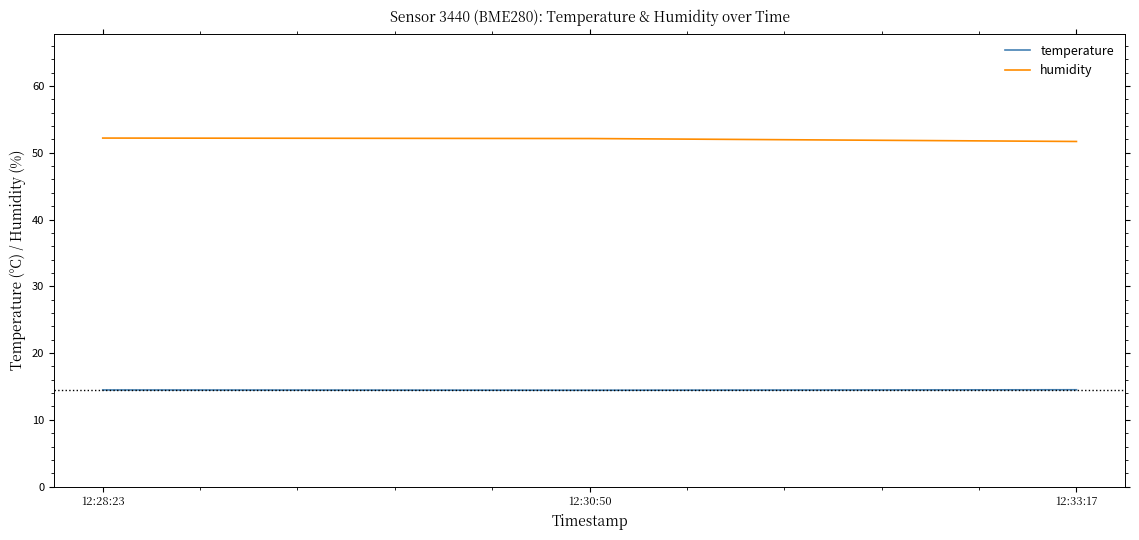

What position from the left is 12:33:17?

3